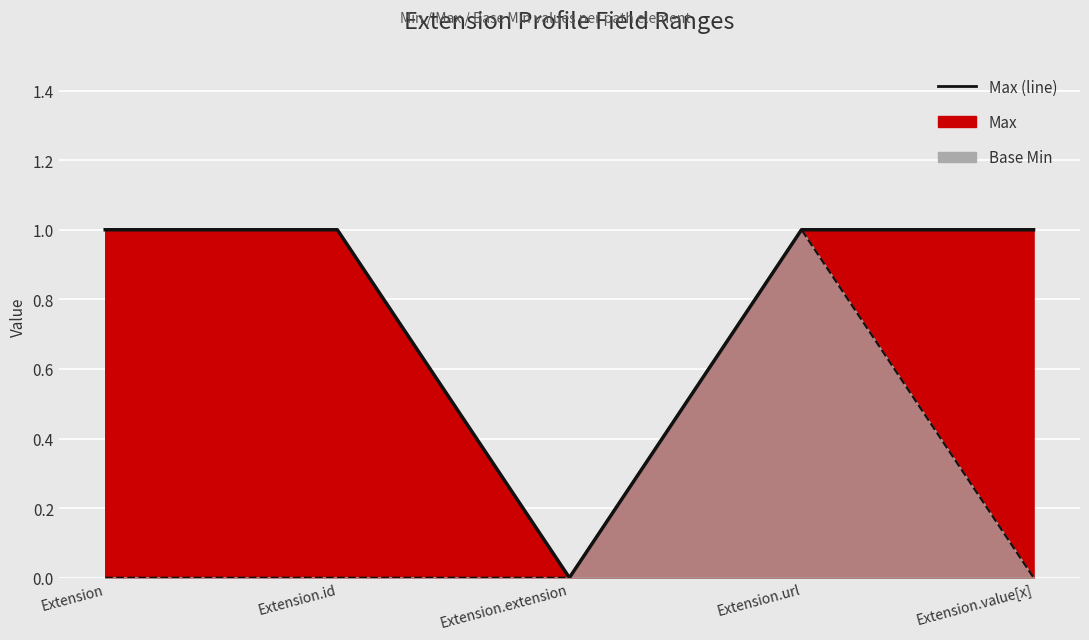

Rank the series by their maximum value, from highest to lowest.

Max, Base Min